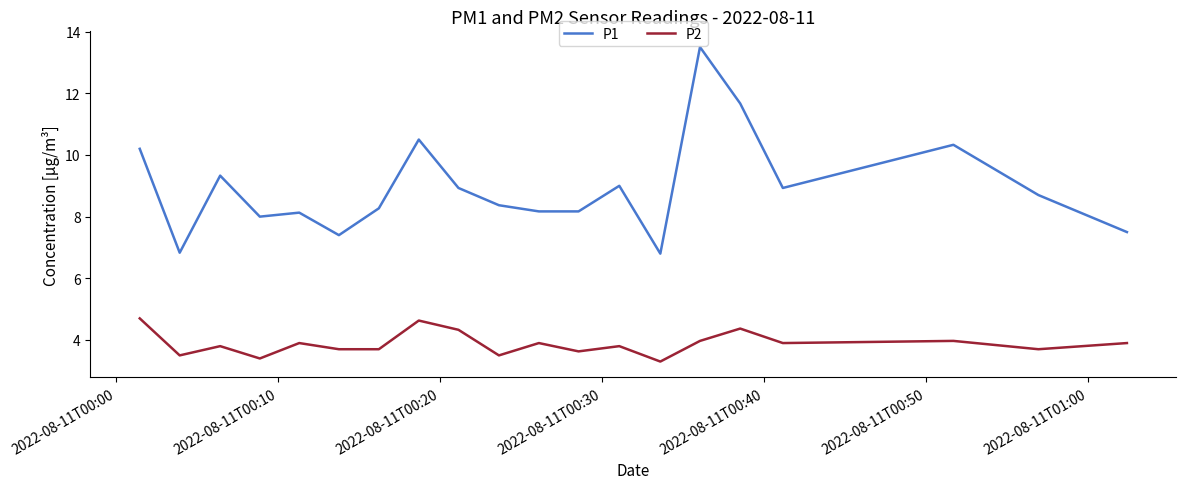

What is the greatest value displayed?

13.5